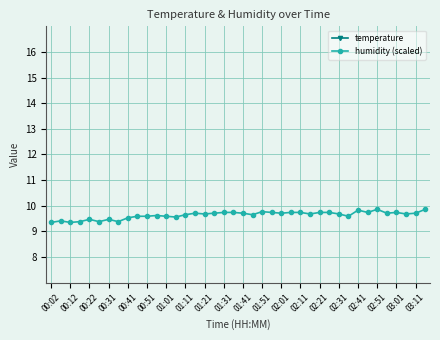

Count the humidity (scaled) values in the range 9 to 10.

40